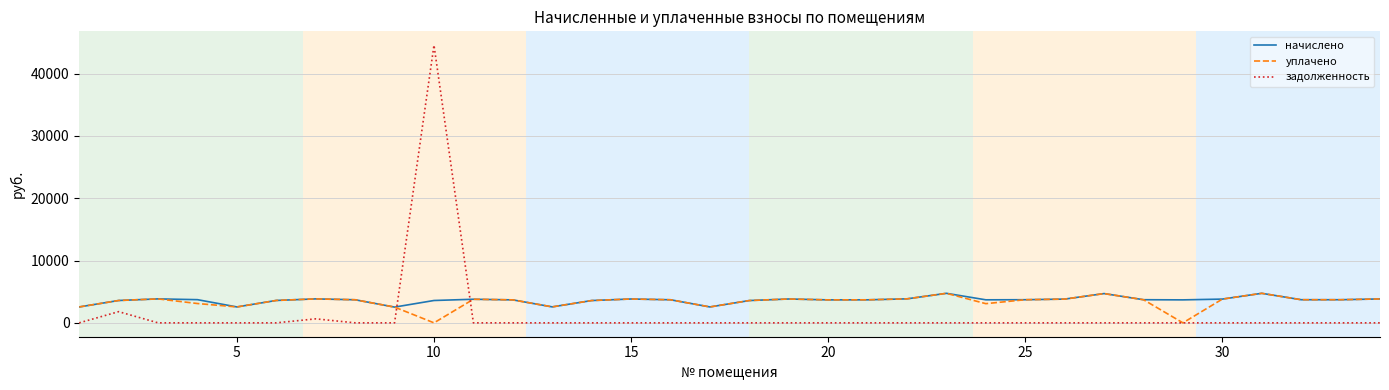

What are all the series names shown in the legend?

начислено, уплачено, задолженность